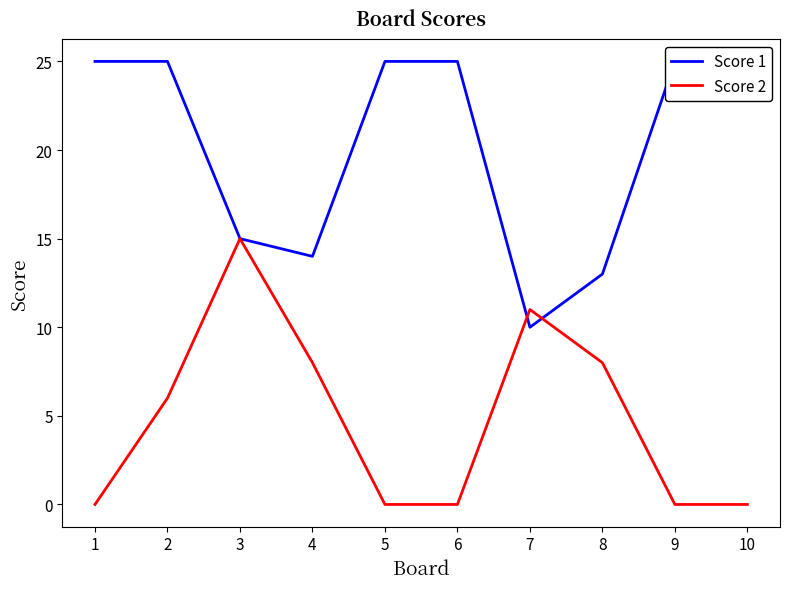

What is the value of the Score 2 point at the 7th from the left?

11